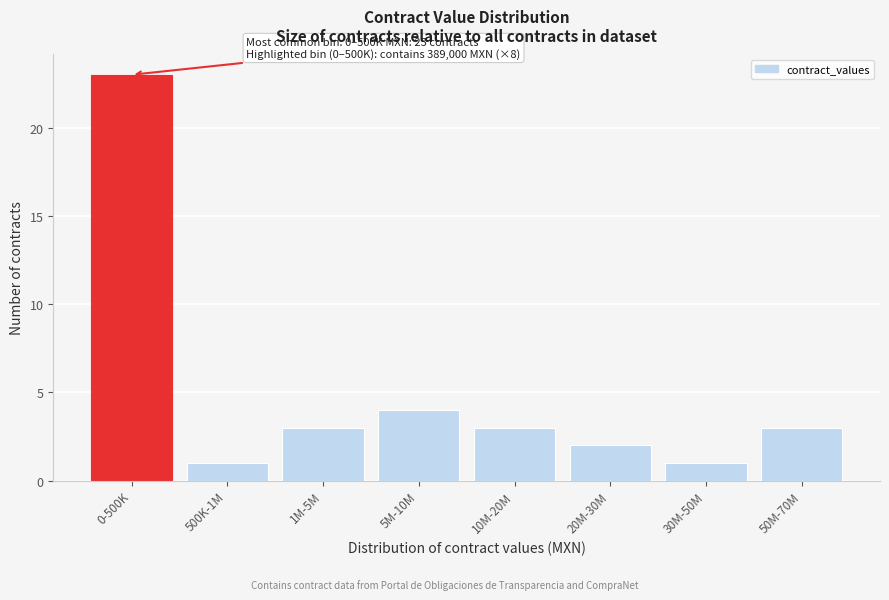

Reading left to right, transcribe all the data shown in this chart.

23	1	3	4	3	2	1	3